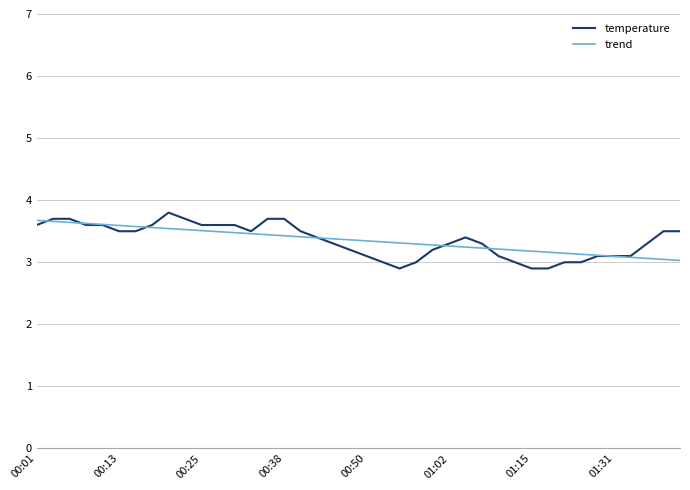

What are all the series names shown in the legend?

temperature, trend